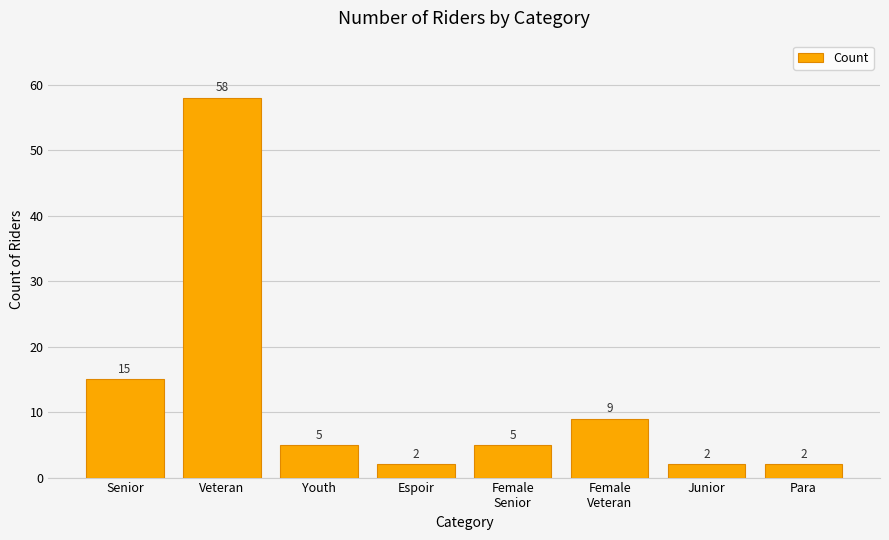

Where does the data first go above 5?

Senior